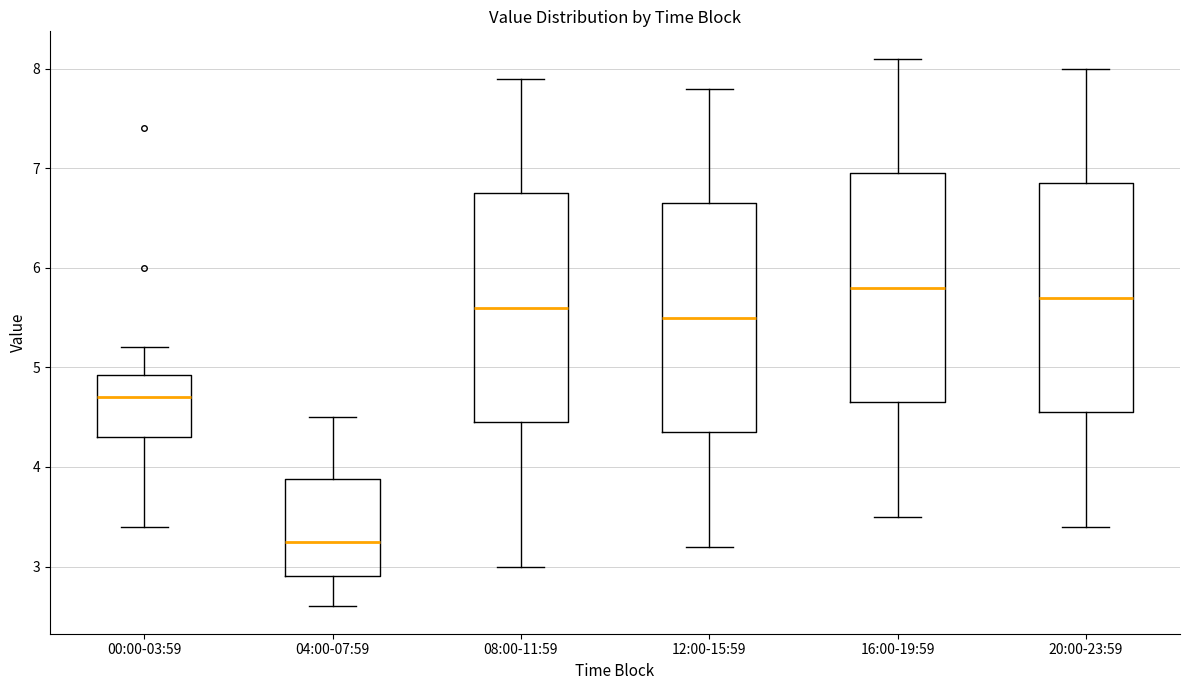

Reading left to right, read every box against the y-axis: the position of its median line, the range the box covers, and the ends of its whiskers. The values are not printed on the chart, so give them approximately, as read against the axis.

00:00-03:59: median 4.7, box 4.3 to 4.9, whiskers 3.4 to 5.2
04:00-07:59: median 3.3, box 2.9 to 3.9, whiskers 2.6 to 4.5
08:00-11:59: median 5.6, box 4.5 to 6.8, whiskers 3.0 to 7.9
12:00-15:59: median 5.5, box 4.4 to 6.7, whiskers 3.2 to 7.8
16:00-19:59: median 5.8, box 4.7 to 7.0, whiskers 3.5 to 8.1
20:00-23:59: median 5.7, box 4.6 to 6.9, whiskers 3.4 to 8.0